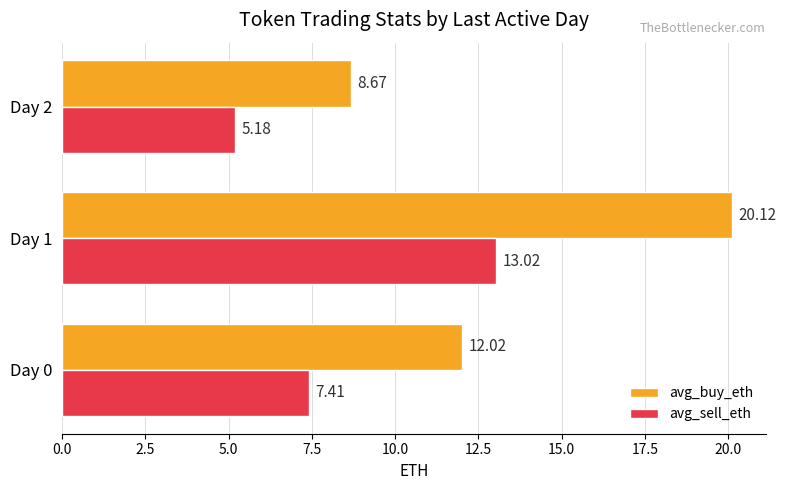

Rank the series at Day 0 from highest to lowest value.

avg_buy_eth, avg_sell_eth